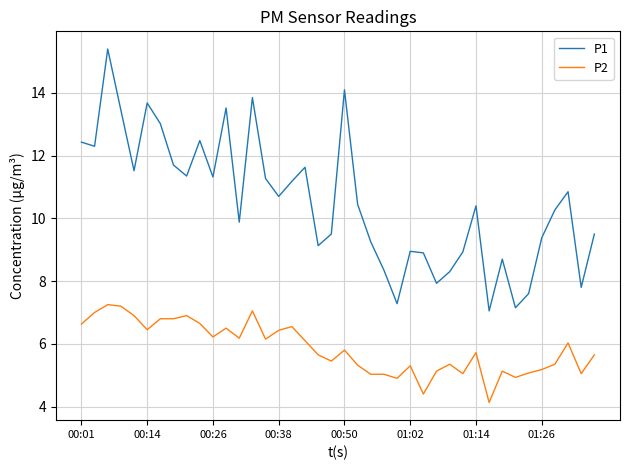

True or false: P2 and P1 intersect in this chart.

False